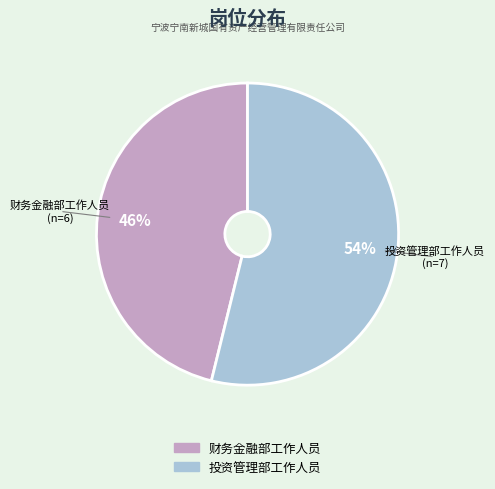

Combined, do 投资管理部工作人员 and 财务金融部工作人员 account for over 50%?

Yes